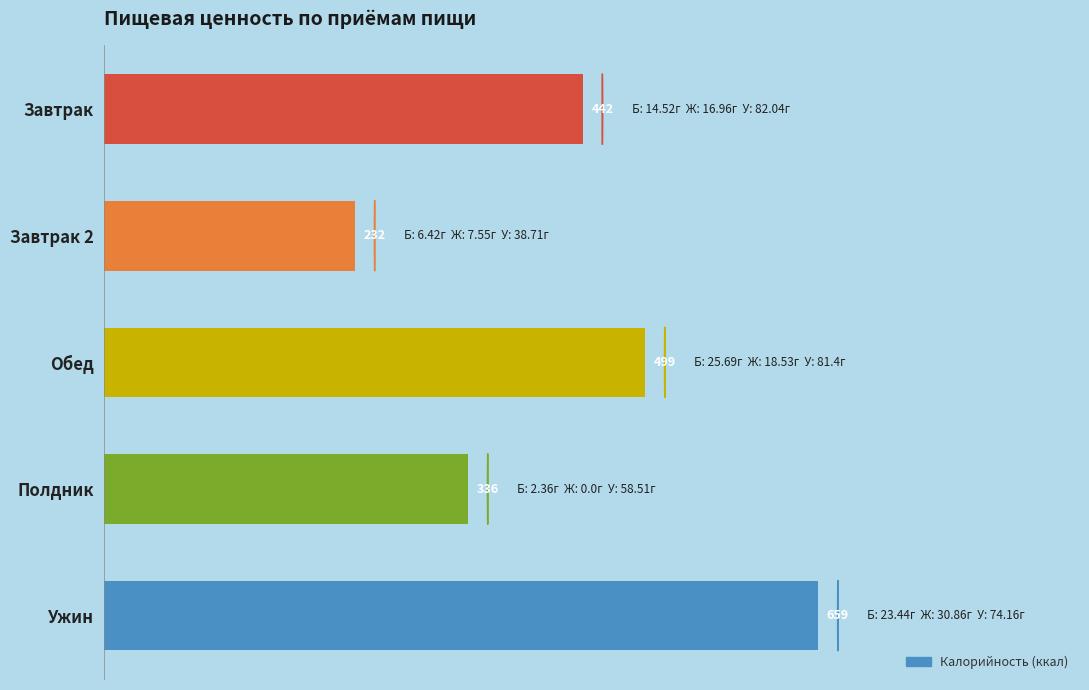

The value at Ужин is 326.2. True or false?

False